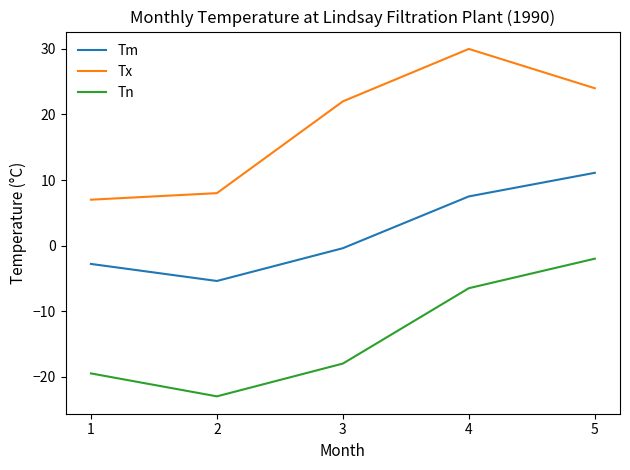

At which category is the sum across all series the highest?

5